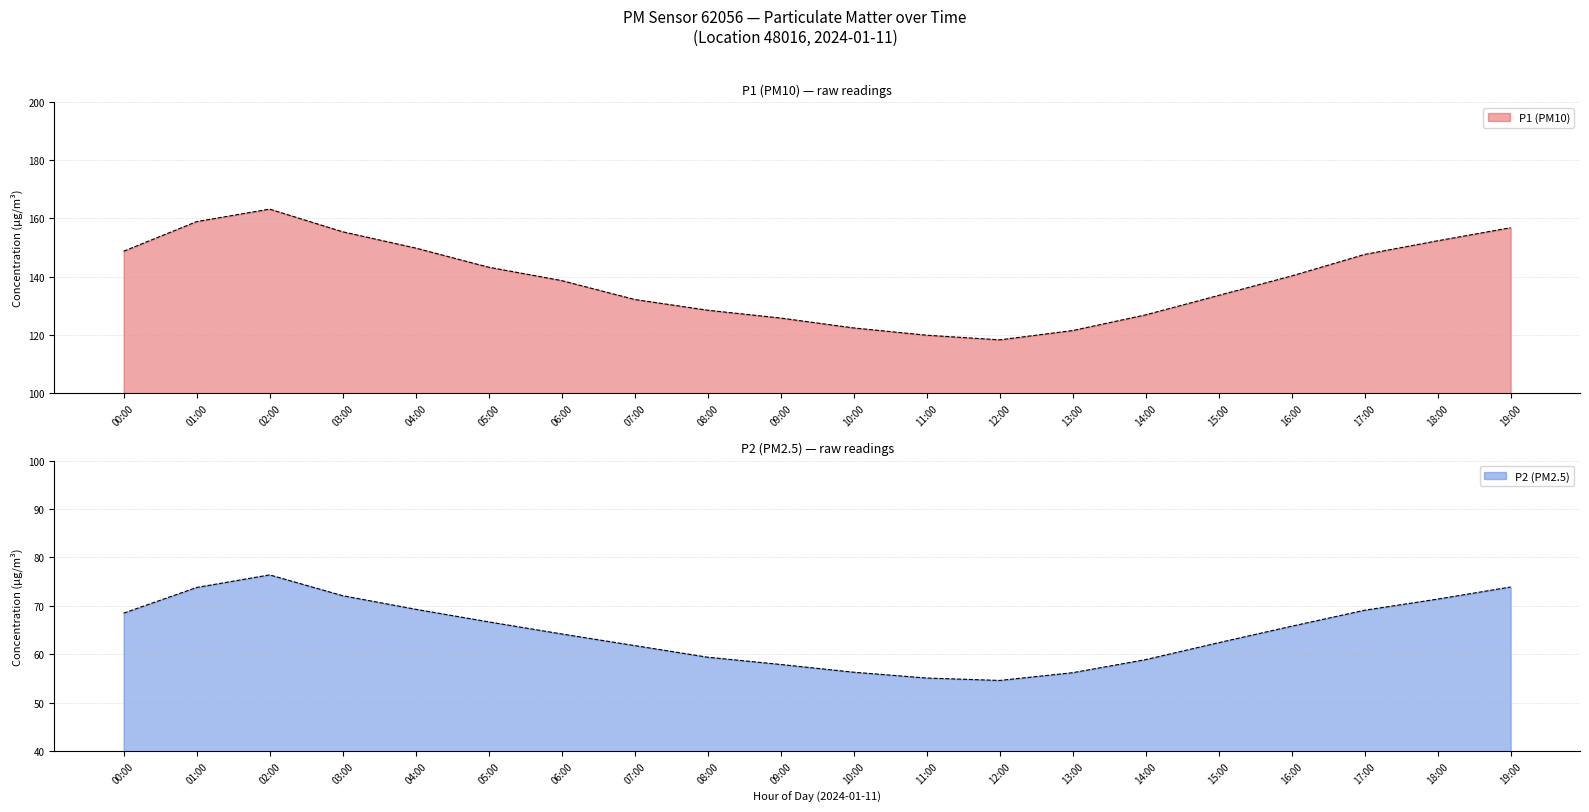

Which series has the largest total across all categories?

P1